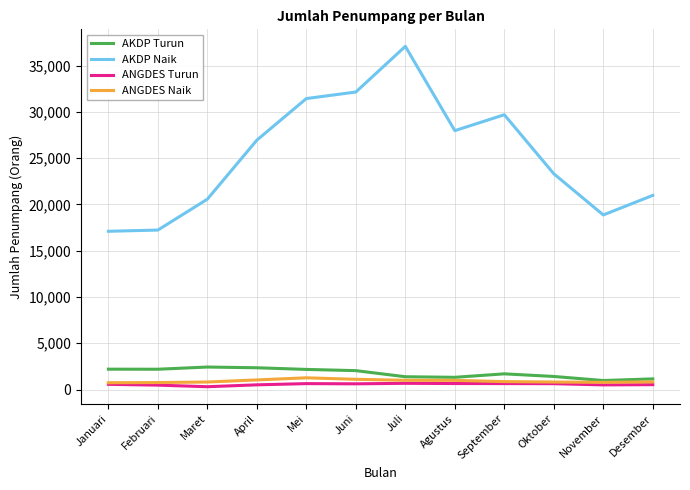

In ANGDES Naik, how many points are lower than both neighbors (excluding endpoints)?

1